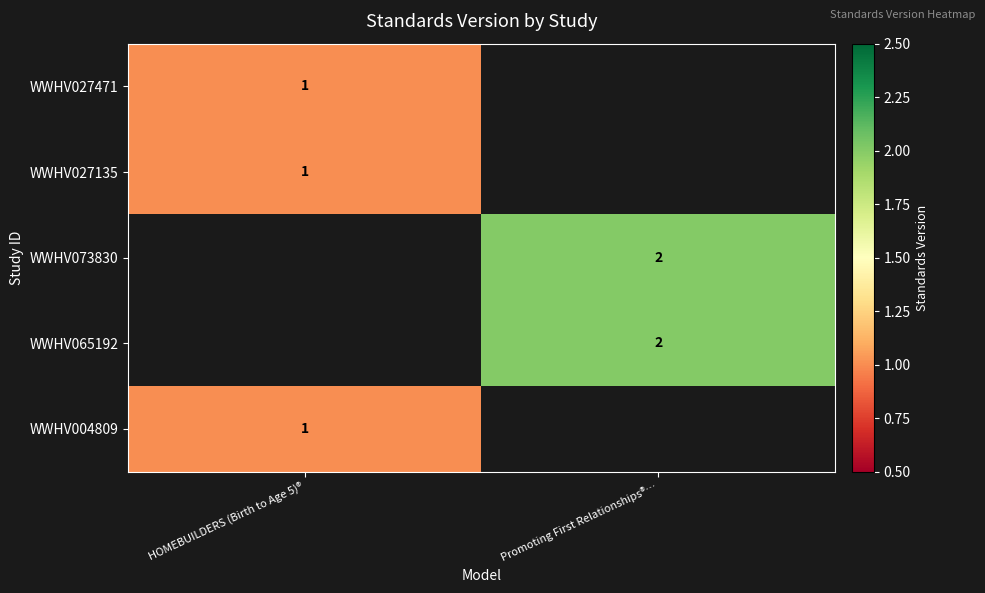

True or false: WWHV027135 has a value of 0 at HOMEBUILDERS (Birth to Age 5)®.

False